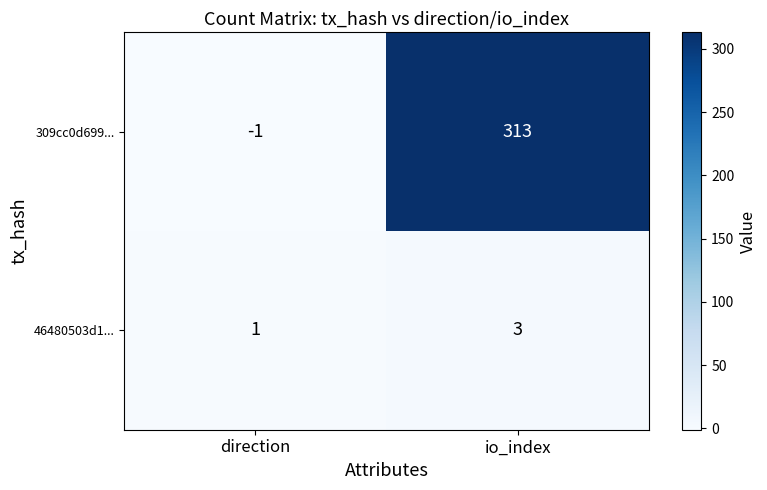

Where is 46480503d1... nearest to the value 2?

direction